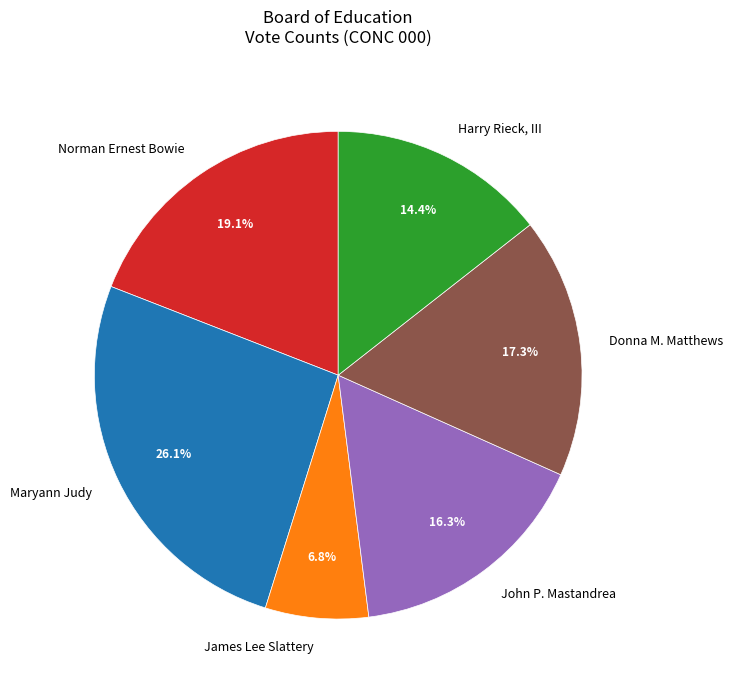

To the nearest percent, what percentage of the pie is John P. Mastandrea?

16%